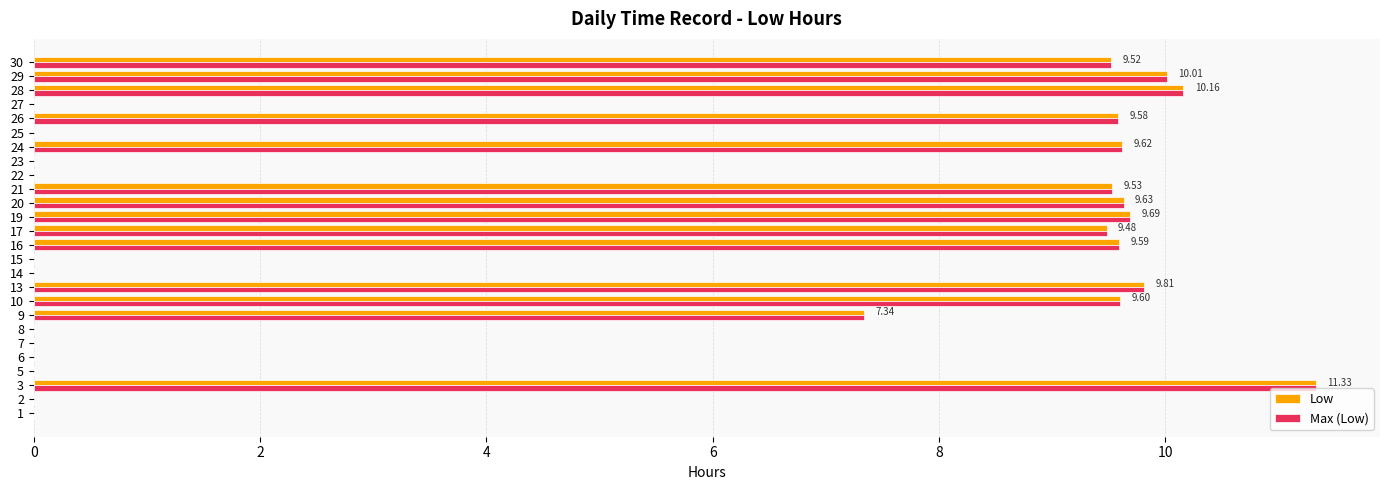

How many values in the Max (Low) series exceed 9?

13